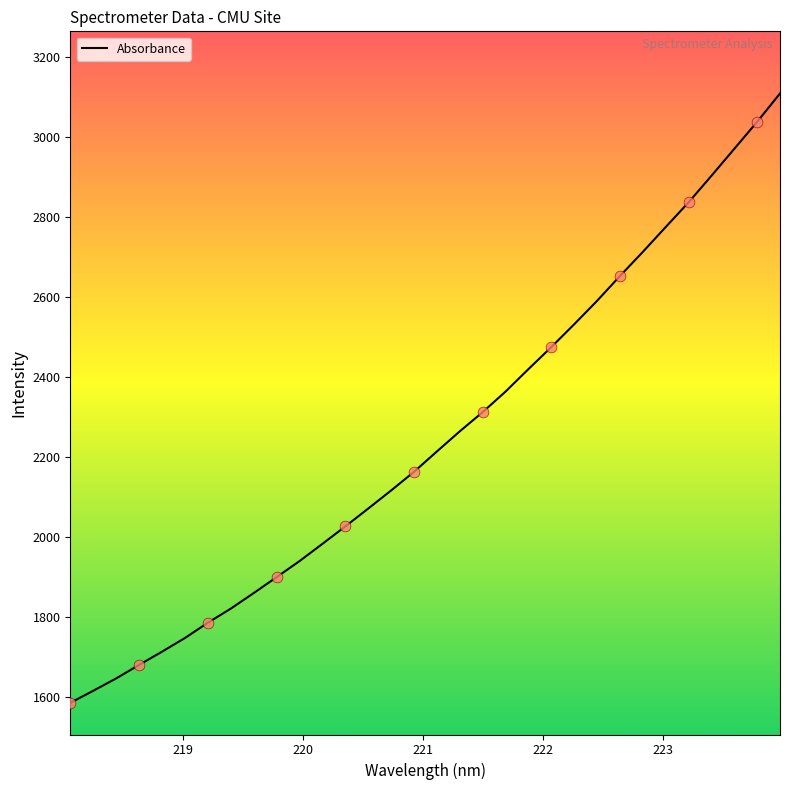

What is the smallest value displayed?

1584.1